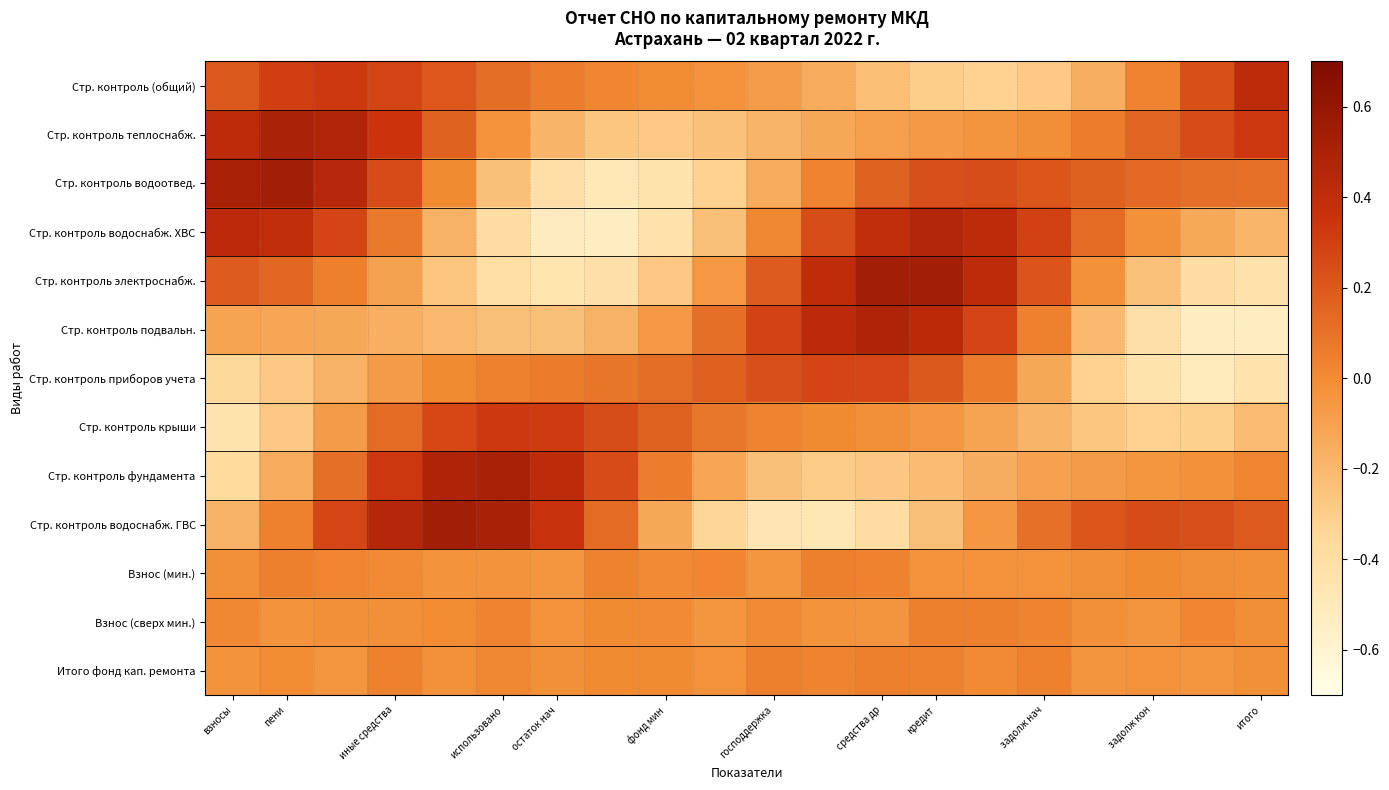

Reading left to right, extract all data points from this chart.

Стр. контроль (общий): 0.2	0.3	0.3	0.3	0.2	0.1	0.1	0.0	-0.0	-0.0	-0.1	-0.1	-0.2	-0.3	-0.3	-0.3	-0.2	0.0	0.2	0.4
Стр. контроль теплоснабж.: 0.4	0.5	0.5	0.3	0.2	-0.0	-0.2	-0.3	-0.3	-0.2	-0.2	-0.1	-0.1	-0.1	-0.0	-0.0	0.1	0.2	0.3	0.3
Стр. контроль водоотвед.: 0.5	0.5	0.4	0.3	0.0	-0.2	-0.4	-0.5	-0.4	-0.3	-0.1	0.0	0.2	0.2	0.2	0.2	0.2	0.1	0.1	0.1
Стр. контроль водоснабж. ХВС: 0.4	0.4	0.3	0.1	-0.2	-0.4	-0.5	-0.5	-0.4	-0.2	0.0	0.2	0.4	0.5	0.4	0.3	0.1	-0.0	-0.1	-0.2
Стр. контроль электроснабж.: 0.2	0.1	0.0	-0.1	-0.3	-0.4	-0.5	-0.4	-0.3	-0.1	0.2	0.4	0.5	0.5	0.4	0.2	-0.0	-0.2	-0.4	-0.4
Стр. контроль подвальн.: -0.1	-0.1	-0.1	-0.2	-0.2	-0.2	-0.2	-0.2	-0.1	0.1	0.3	0.4	0.5	0.4	0.3	0.0	-0.2	-0.4	-0.5	-0.5
Стр. контроль приборов учета: -0.4	-0.3	-0.2	-0.1	0.0	0.0	0.1	0.1	0.1	0.2	0.2	0.3	0.3	0.2	0.1	-0.1	-0.3	-0.5	-0.5	-0.4
Стр. контроль крыши: -0.4	-0.3	-0.1	0.1	0.3	0.3	0.3	0.2	0.2	0.1	0.0	0.0	-0.0	-0.1	-0.1	-0.2	-0.3	-0.3	-0.3	-0.2
Стр. контроль фундамента: -0.4	-0.1	0.1	0.3	0.5	0.5	0.4	0.3	0.1	-0.1	-0.2	-0.3	-0.3	-0.2	-0.2	-0.1	-0.1	-0.0	-0.0	0.0
Стр. контроль водоснабж. ГВС: -0.2	0.0	0.3	0.5	0.5	0.5	0.4	0.1	-0.1	-0.3	-0.5	-0.5	-0.4	-0.2	-0.0	0.1	0.2	0.2	0.2	0.2
Взнос (мин.): -0.0	0.0	0.0	0.0	-0.0	-0.0	-0.0	0.0	0.0	0.0	-0.0	0.0	0.0	-0.0	-0.0	-0.0	-0.0	0.0	-0.0	-0.0
Взнос (сверх мин.): 0.0	-0.0	-0.0	-0.0	-0.0	0.0	-0.0	0.0	0.0	-0.0	0.0	-0.0	-0.0	0.0	0.0	0.0	-0.0	-0.0	0.0	-0.0
Итого фонд кап. ремонта: -0.0	-0.0	-0.0	0.0	-0.0	0.0	-0.0	0.0	0.0	-0.0	0.0	0.0	0.0	0.0	0.0	0.0	-0.0	-0.0	-0.0	-0.0